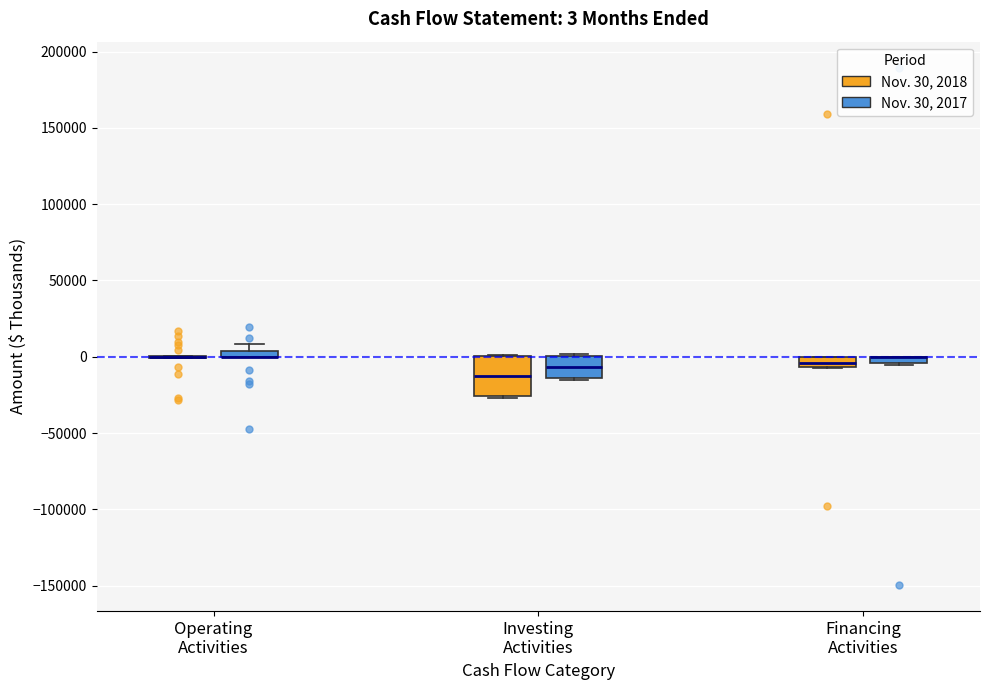

Which box is the tallest, from its lower edge to its upper edge?

Investing Activities (Nov. 30, 2018)